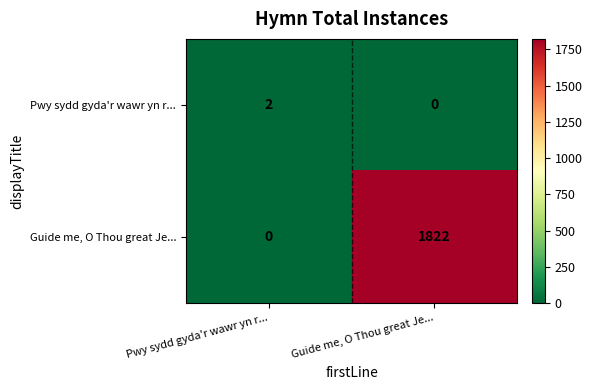

Which series has the largest total across all categories?

Guide me, O Thou great Je...